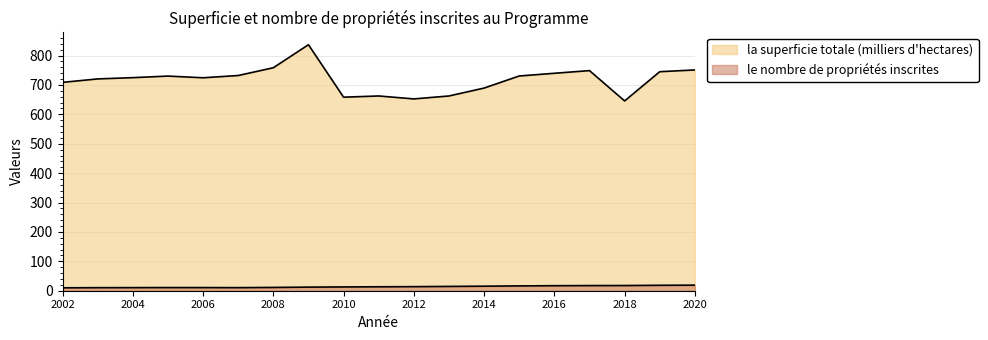

At which category is the sum across all series the highest?

2009